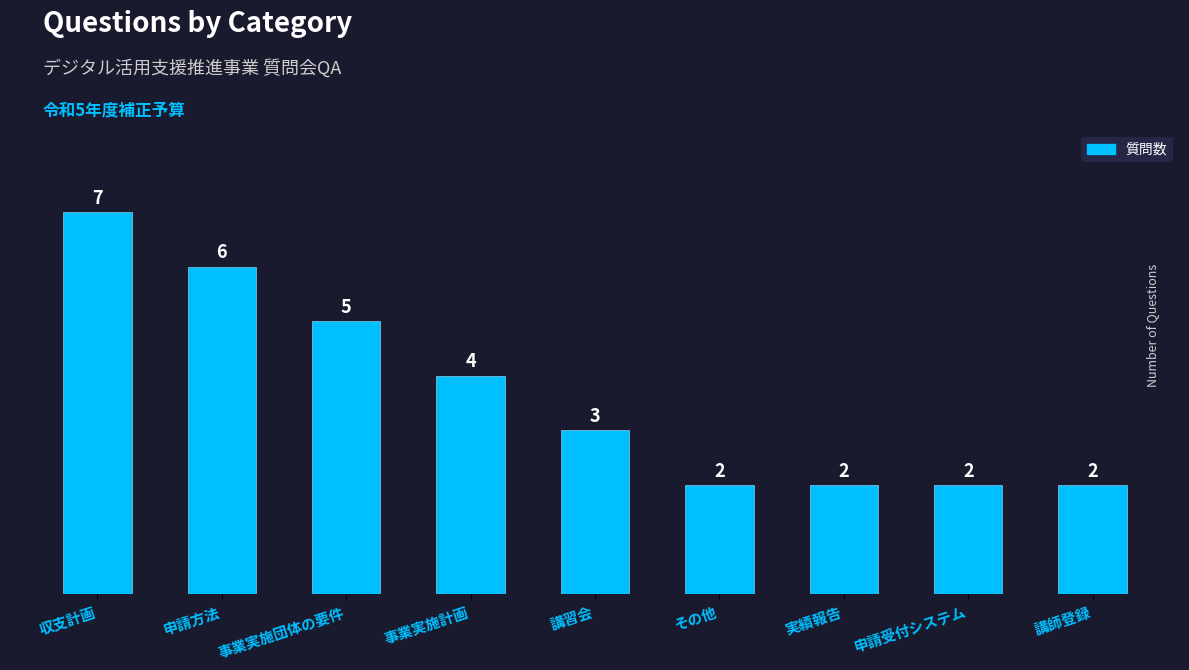

Which label corresponds to the largest value in the chart?

収支計画